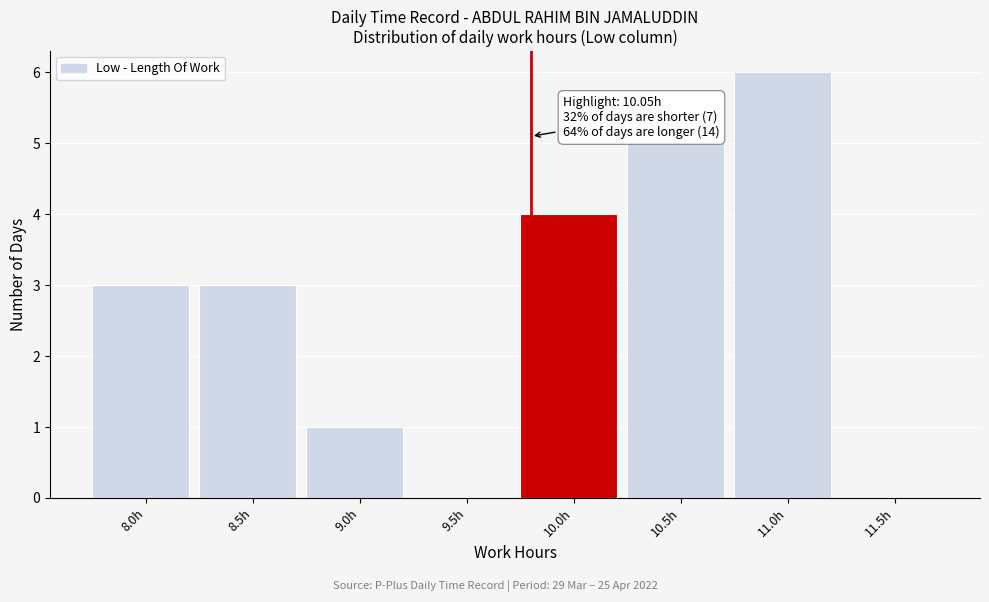

Reading right to left, extract all data points from this chart.

11.5h=0	11.0h=6	10.5h=5	10.0h=4	9.5h=0	9.0h=1	8.5h=3	8.0h=3